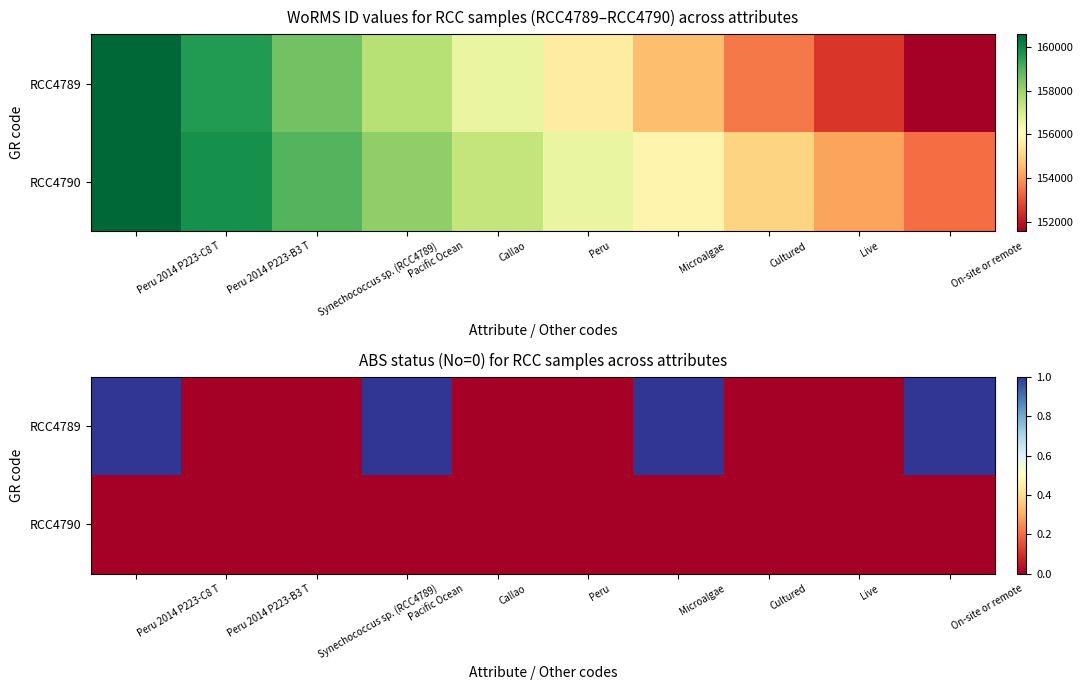

Between Peru and Cultured, which is larger?

Peru